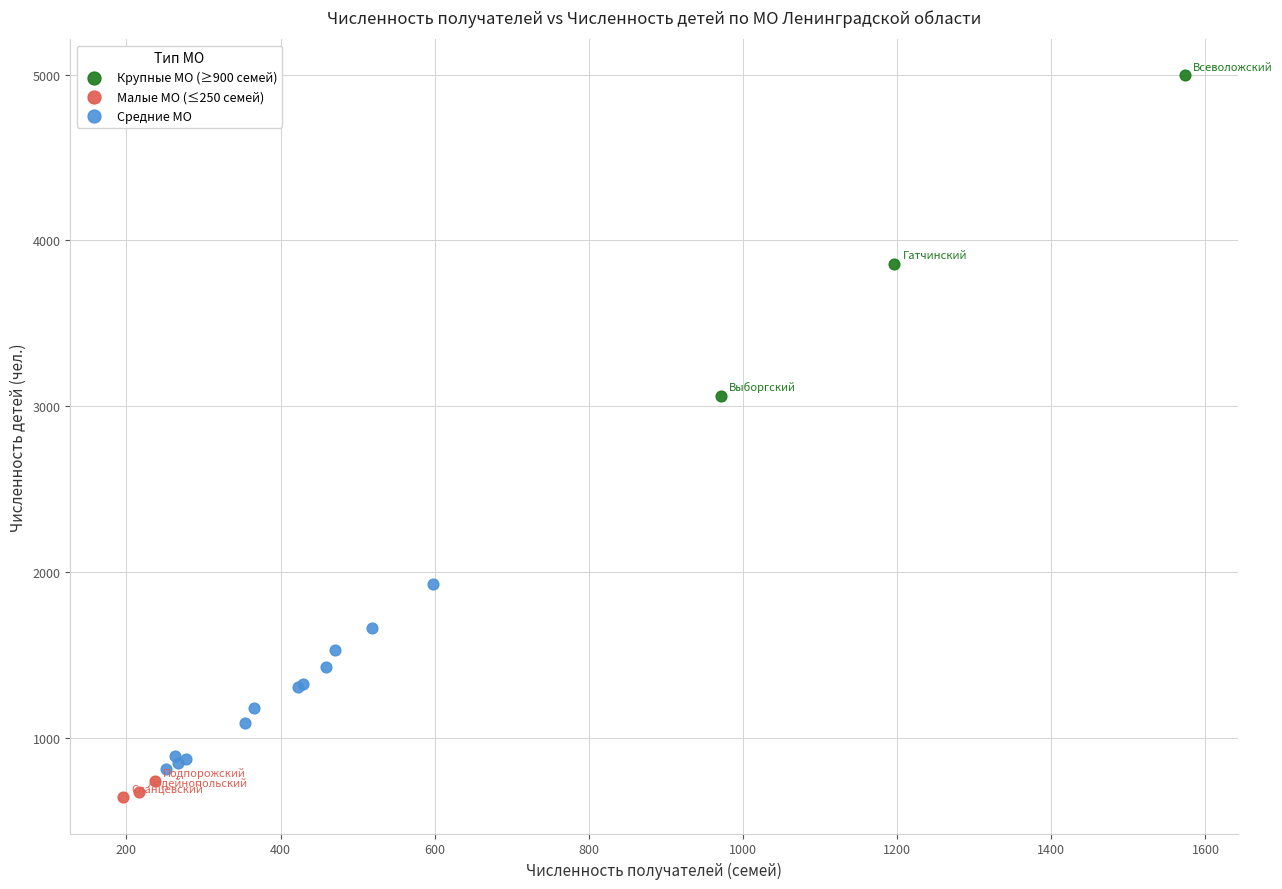

Which series has the largest Y range (max minus min)?

Крупные МО (≥900 семей)